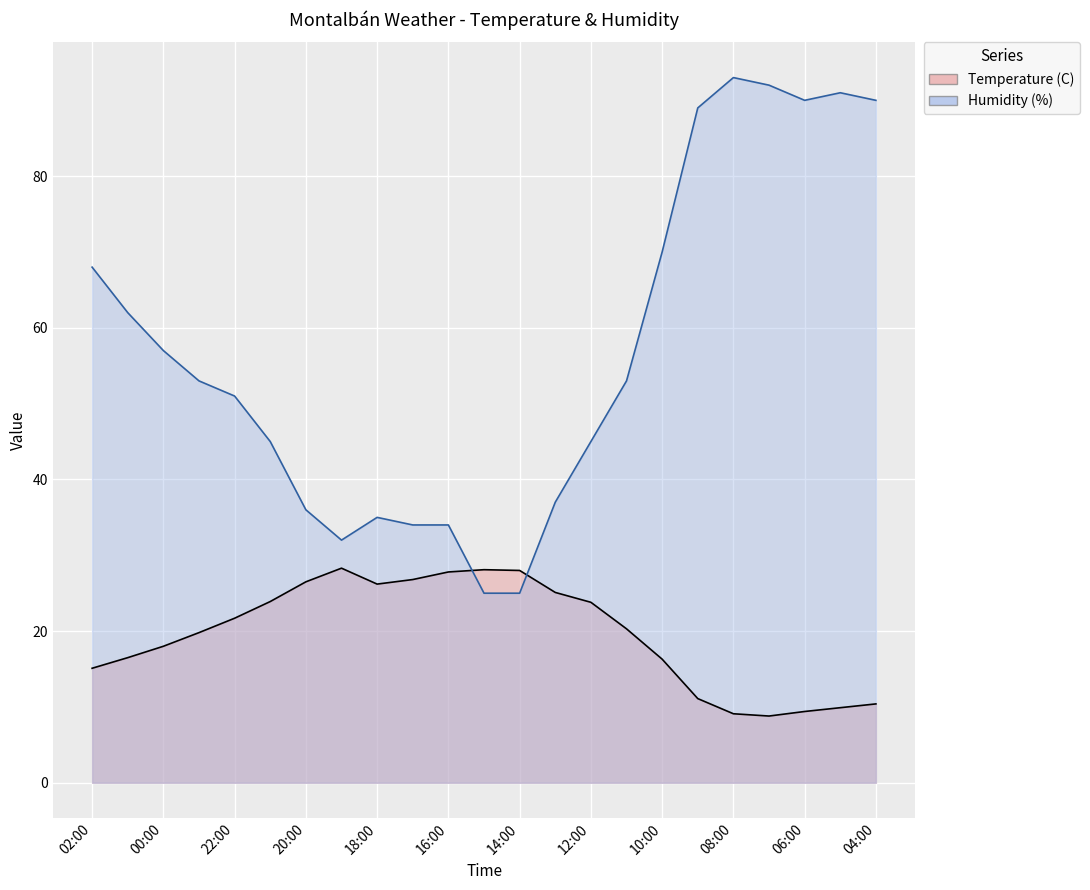

What is the difference between the second highest and second lowest values in the Temperature (C) series?

19.0